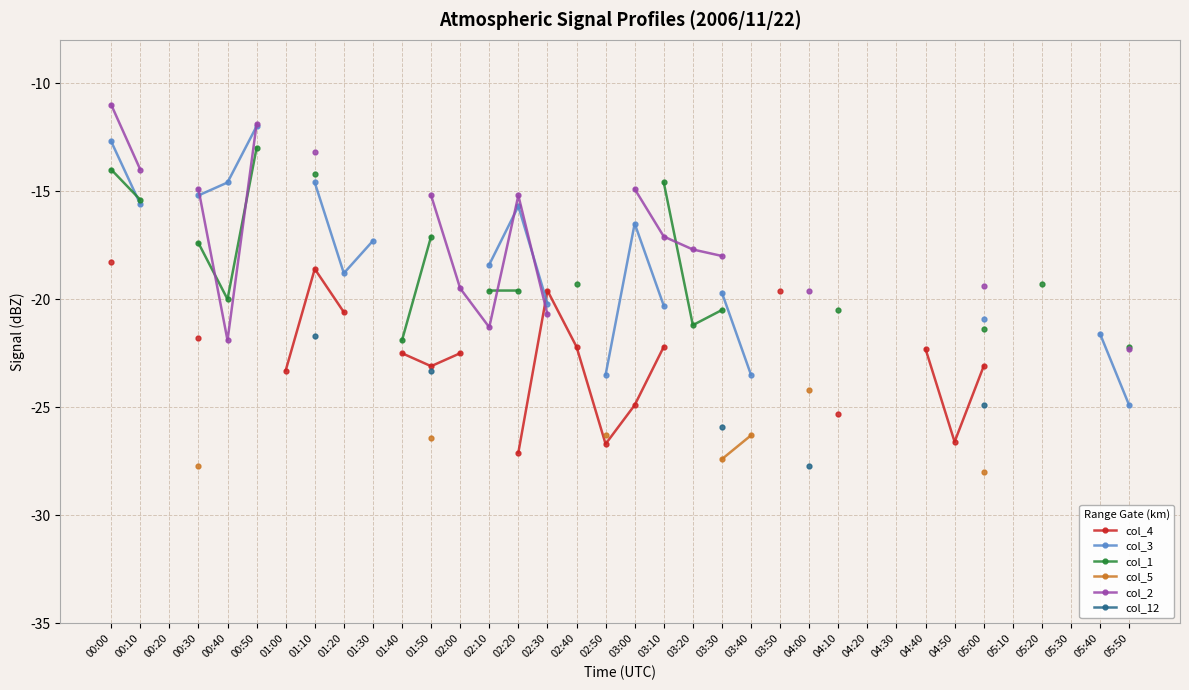

How many categories are shown in the chart?

36